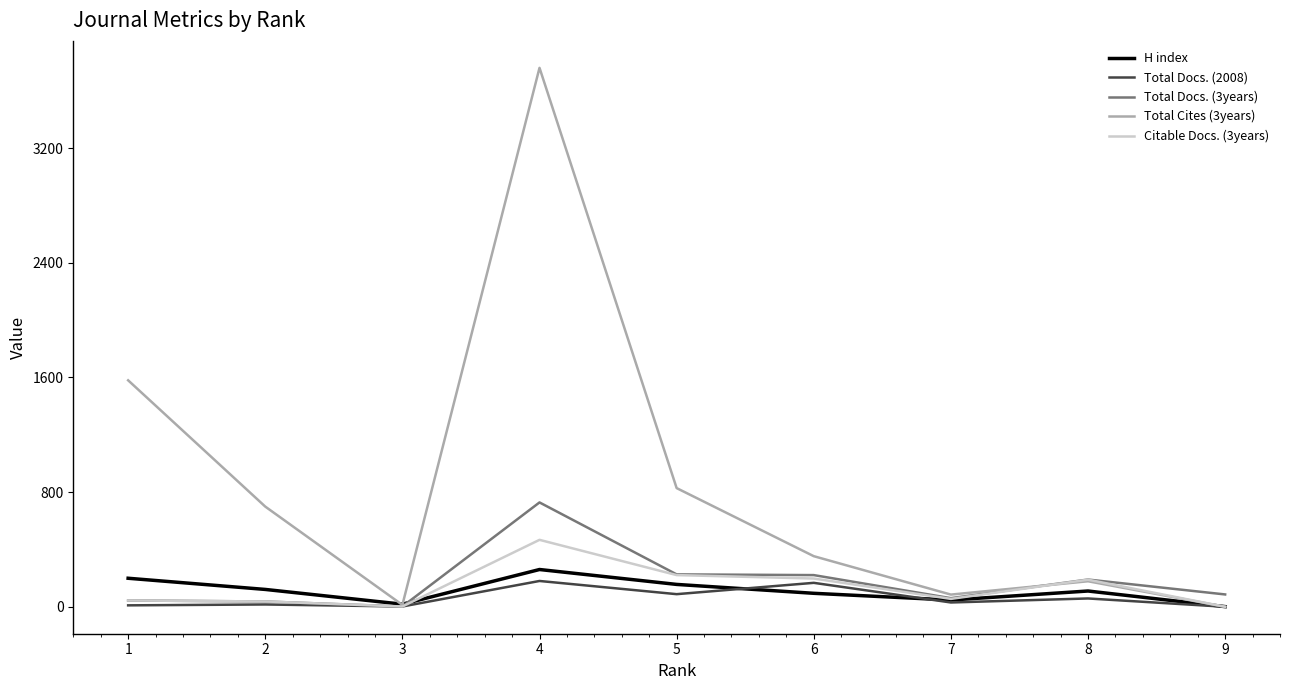

What are all the series names shown in the legend?

H index, Total Docs. (2008), Total Docs. (3years), Total Cites (3years), Citable Docs. (3years)